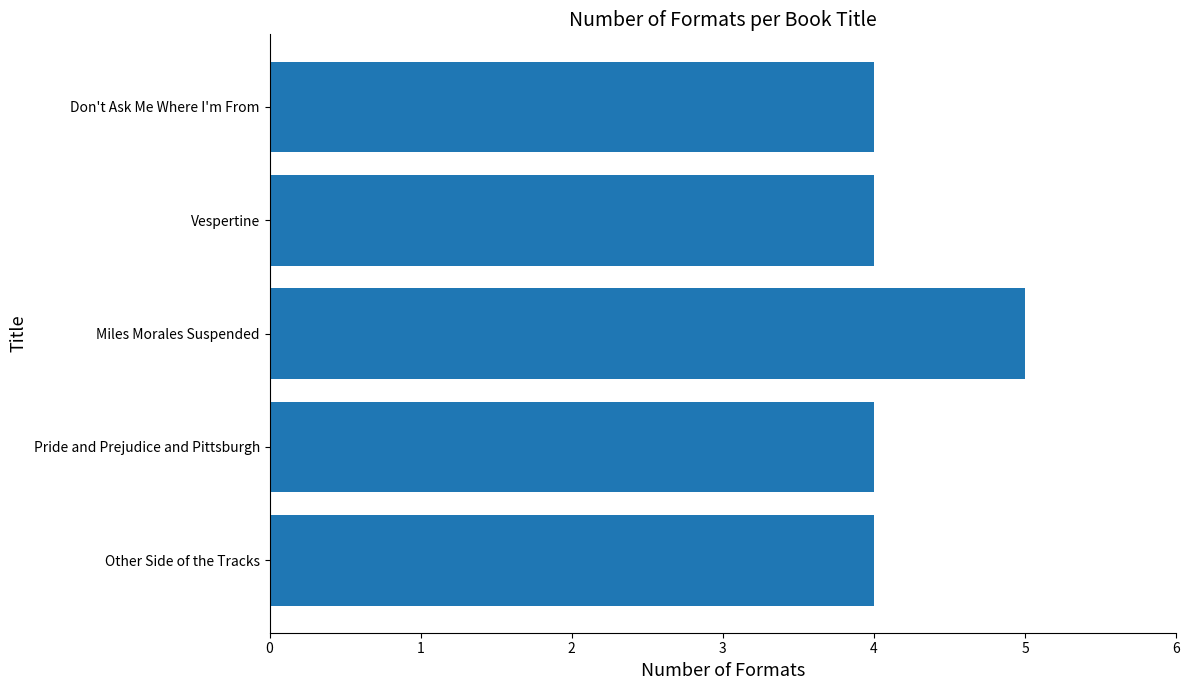

At which category does the chart reach its peak across all series?

Miles Morales Suspended